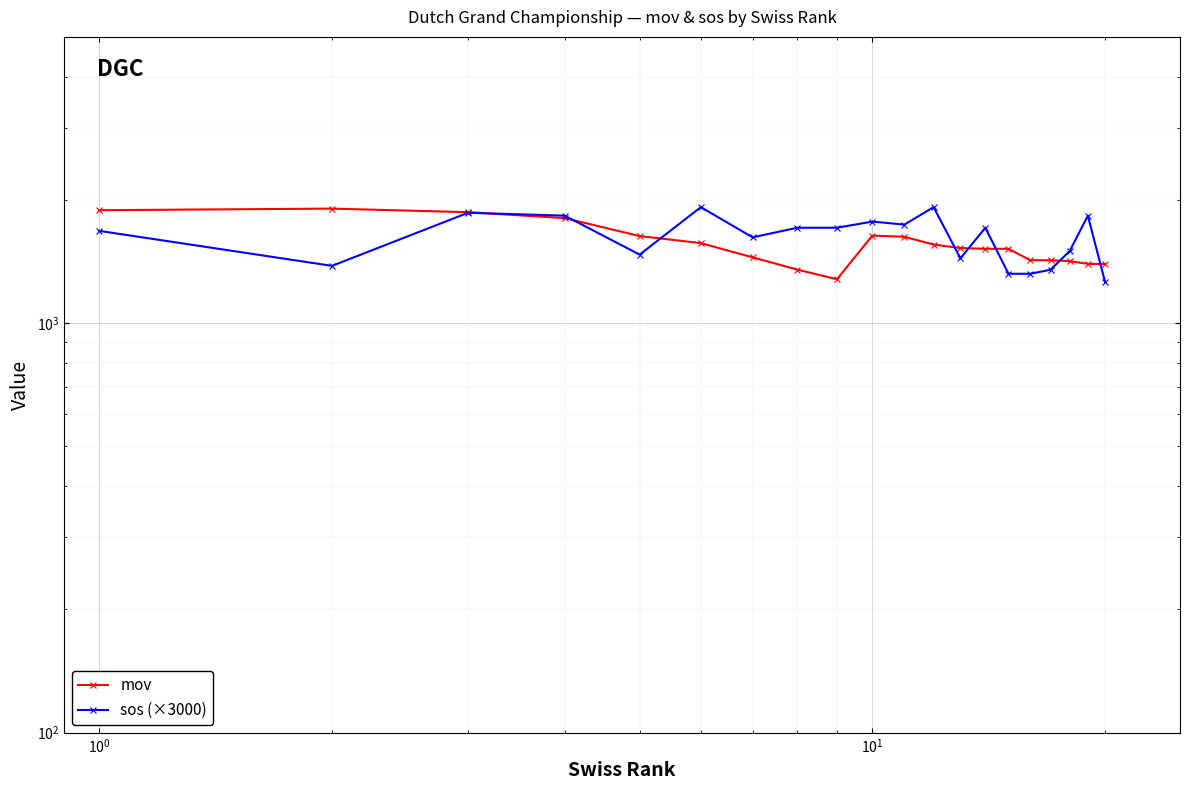

What is the difference between the maximum and minimum values in the sos (×3000) series?

660.0